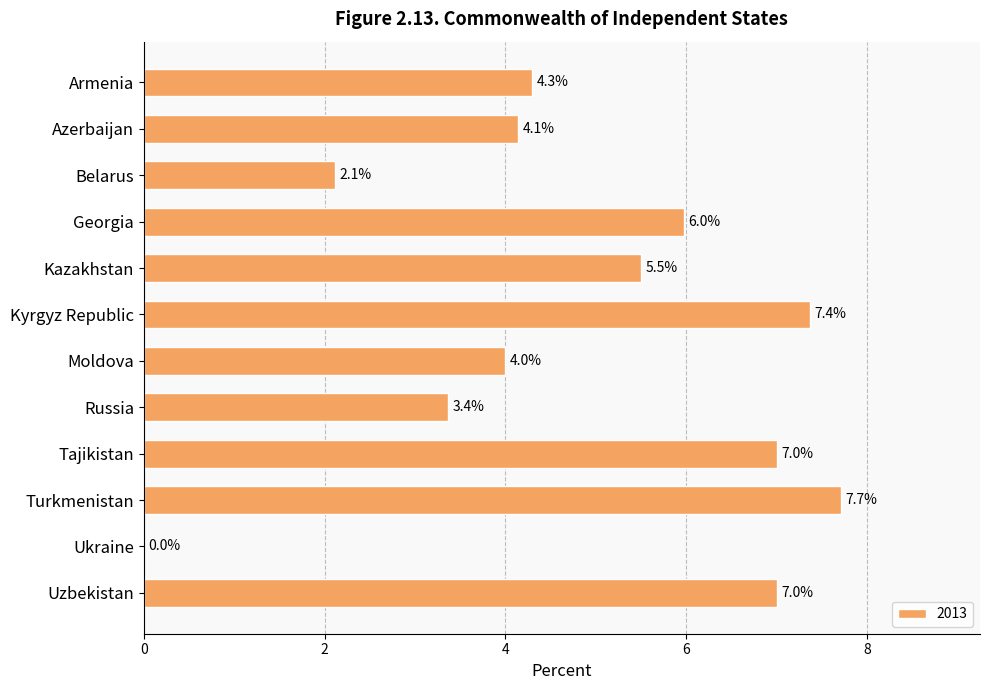

What is the change in value from Armenia to Turkmenistan?

+3.4